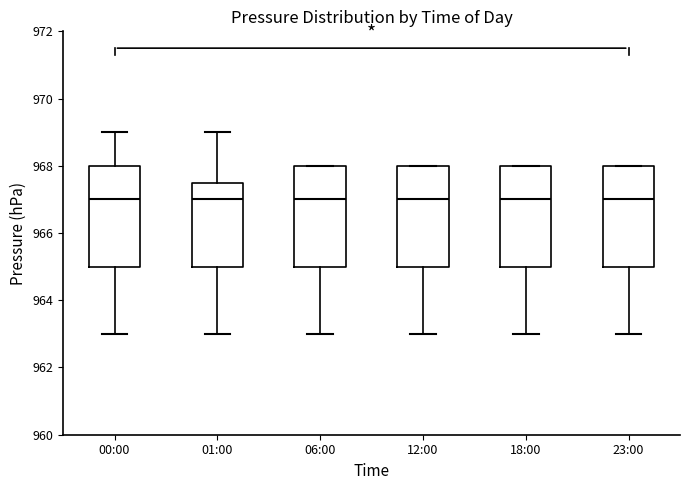

Reading left to right, transcribe this box plot: for each box, give where its median line is, the range the box spans, and where its two whiskers end, as read against the y-axis. The values are not printed on the chart, so give them approximately, as read against the axis.

00:00: median 967.0, box 965.0 to 968.0, whiskers 963.0 to 969.0
01:00: median 967.0, box 965.0 to 967.6, whiskers 963.0 to 969.0
06:00: median 967.0, box 965.0 to 968.0, whiskers 963.0 to 968.0
12:00: median 967.0, box 965.0 to 968.0, whiskers 963.0 to 968.0
18:00: median 967.0, box 965.0 to 968.0, whiskers 963.0 to 968.0
23:00: median 967.0, box 965.0 to 968.0, whiskers 963.0 to 968.0